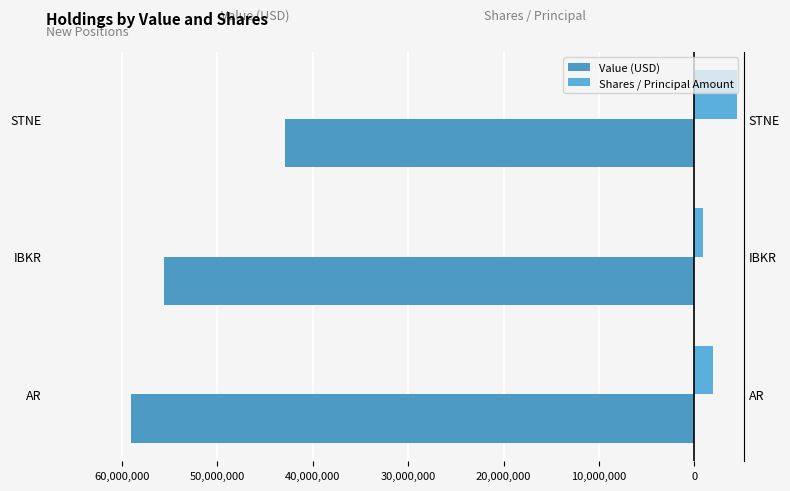

What is the minimum value shown in the chart?

-59076000